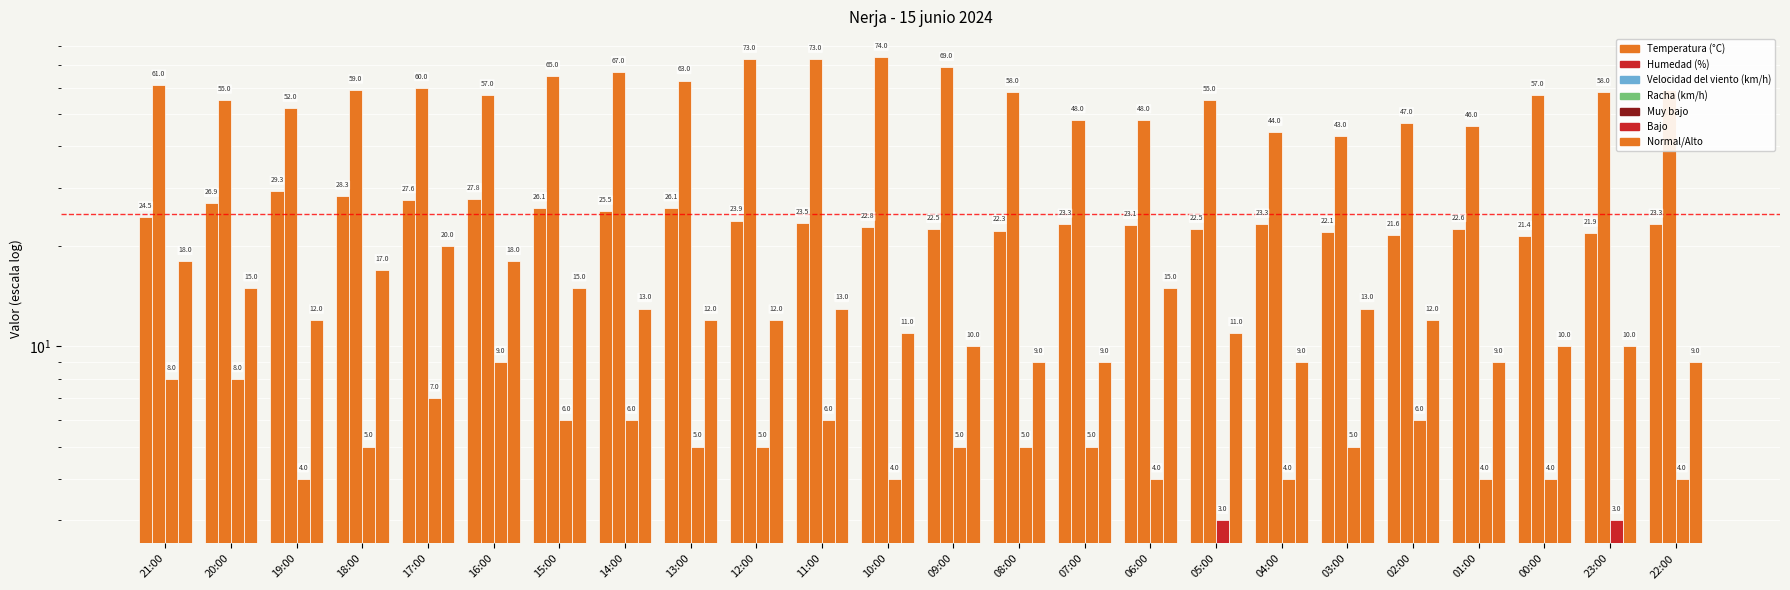

Between 08:00 and 00:00, which series saw the biggest shift?

Humedad (%)